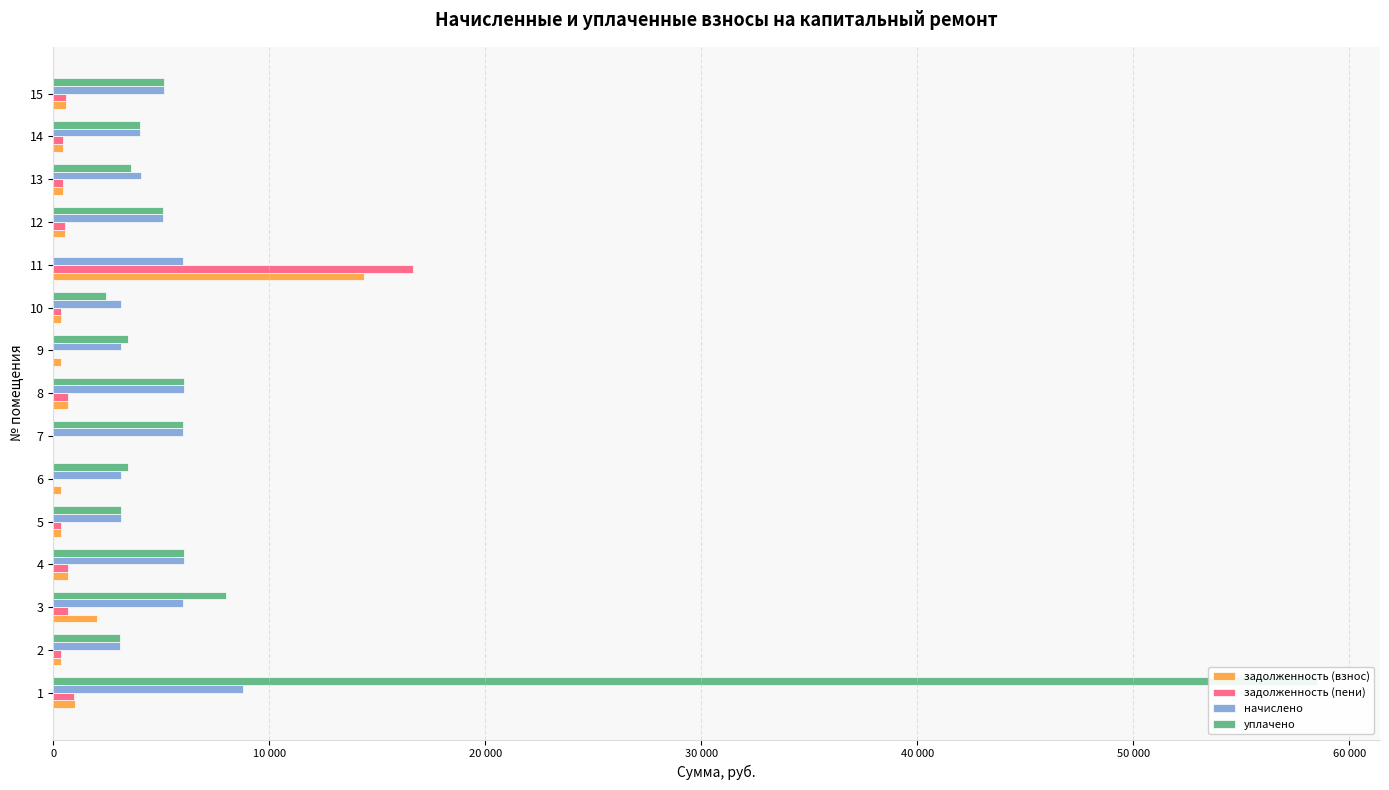

Rank the series by their maximum value, from highest to lowest.

уплачено, задолженность (пени), задолженность (взнос), начислено